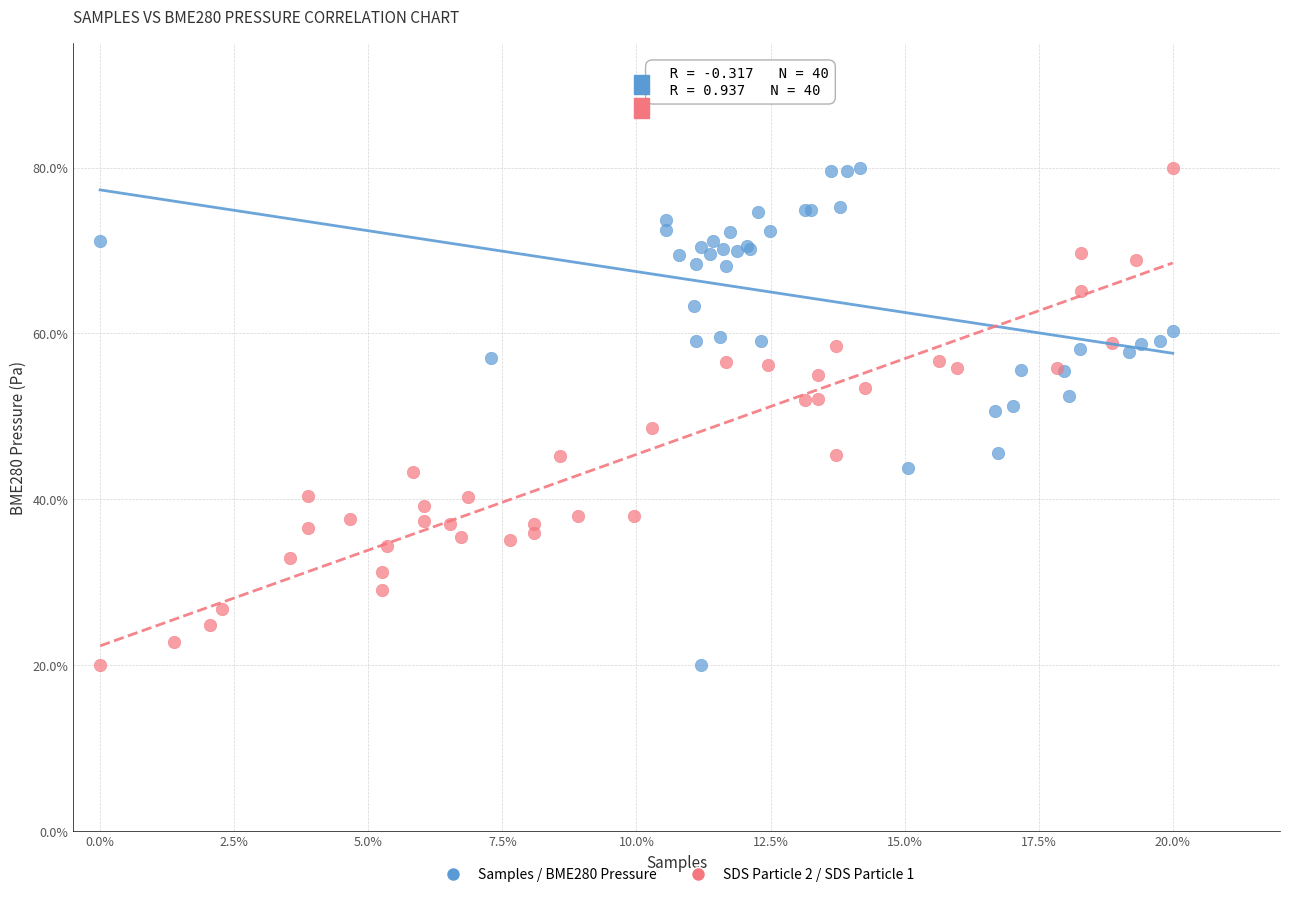

What are all the series names shown in the legend?

Samples / BME280 Pressure, SDS Particle 2 / SDS Particle 1